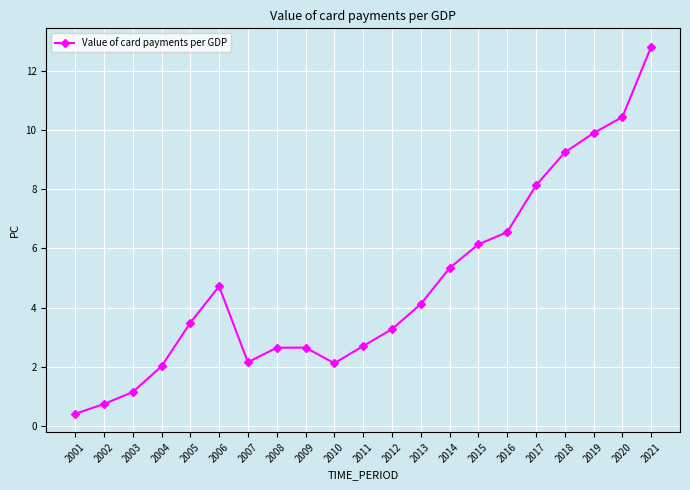

How many data points are less than 3?

9